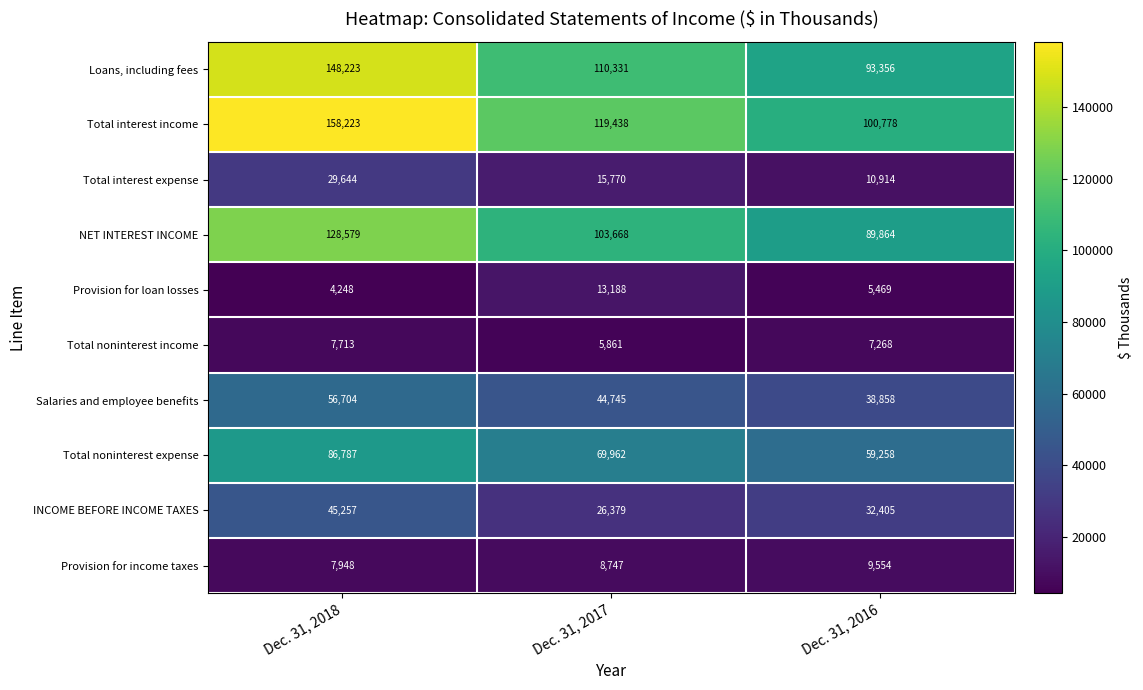

What is the greatest value displayed?

158223